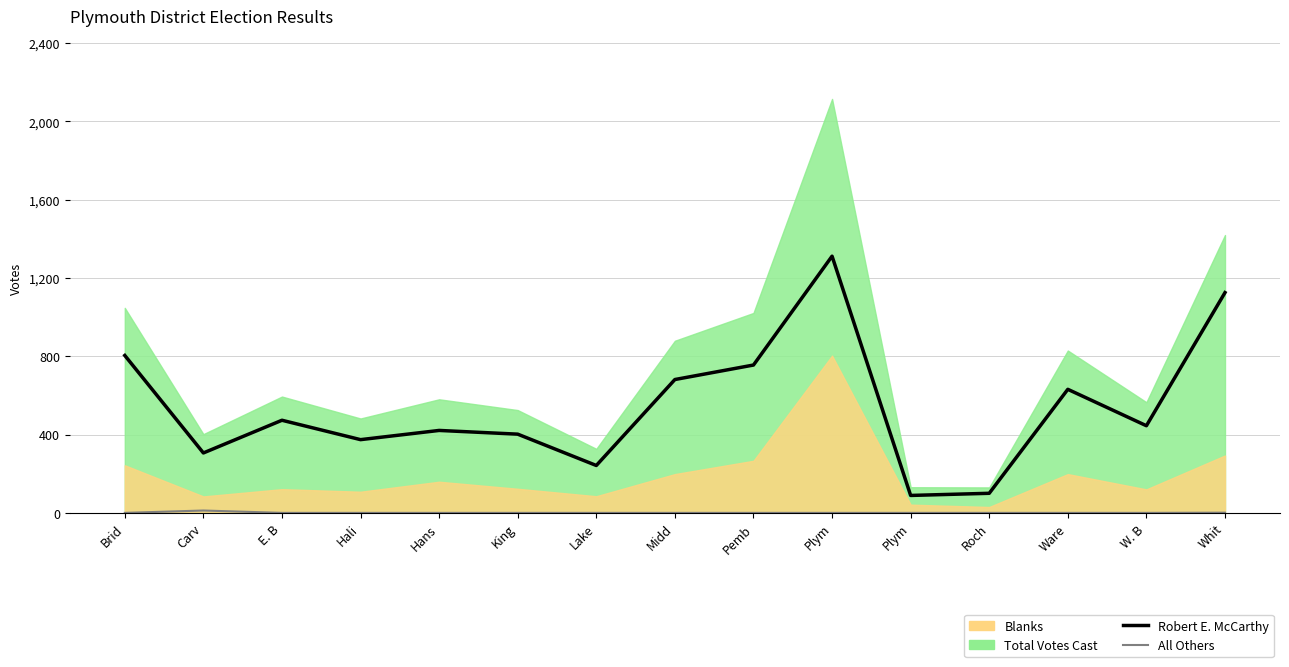

True or false: Robert E. McCarthy and All Others cross at least once.

False